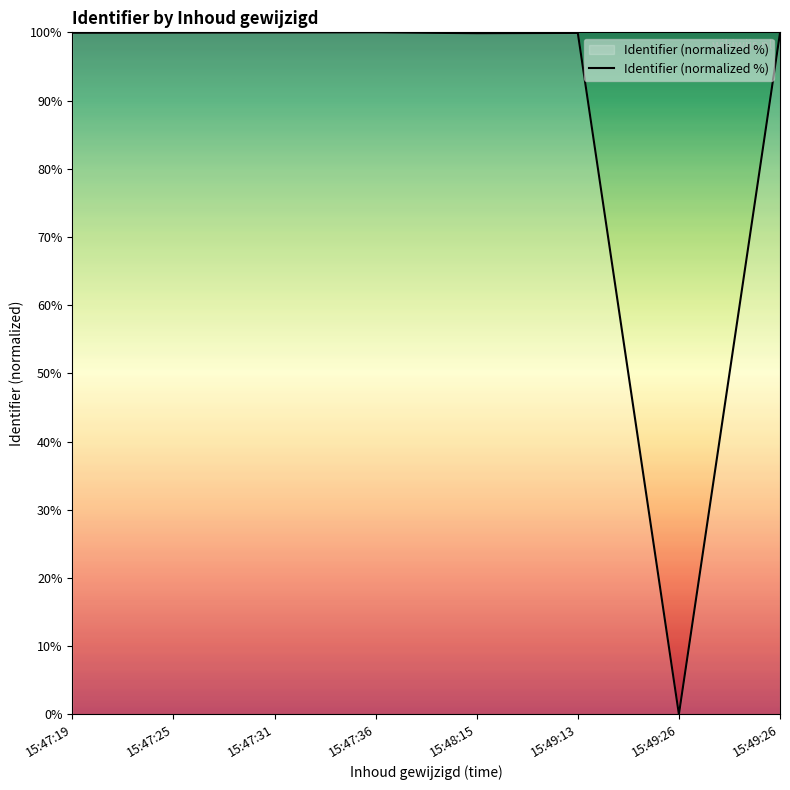

At which category does the chart reach its minimum across all series?

15:49:26